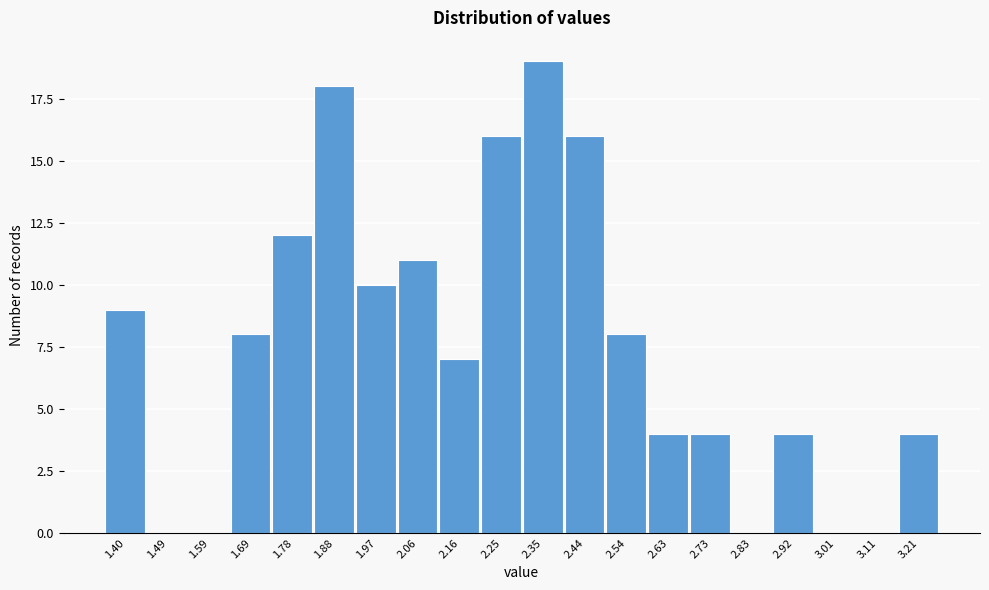

Reading right to left, extract all data points from this chart.

3.21=4	3.11=0	3.01=0	2.92=4	2.83=0	2.73=4	2.63=4	2.54=8	2.44=16	2.35=19	2.25=16	2.16=7	2.06=11	1.97=10	1.88=18	1.78=12	1.69=8	1.59=0	1.49=0	1.40=9